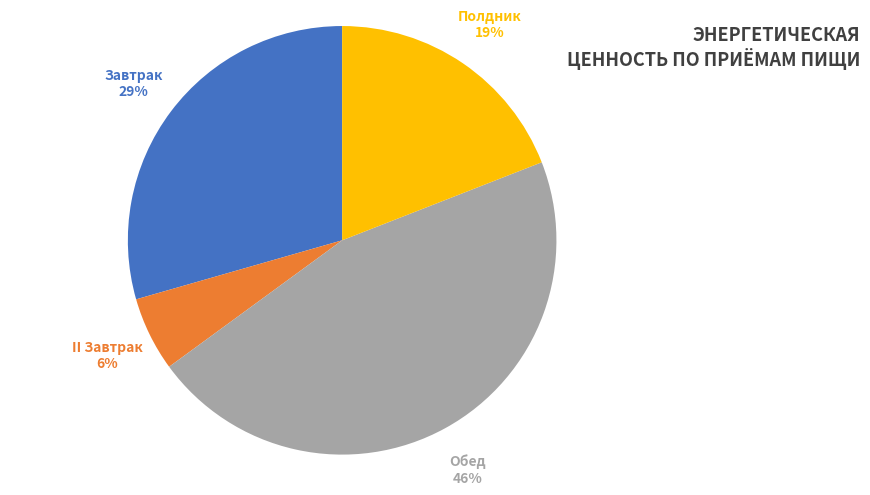

The Обед slice represents 32% of the pie. True or false?

False